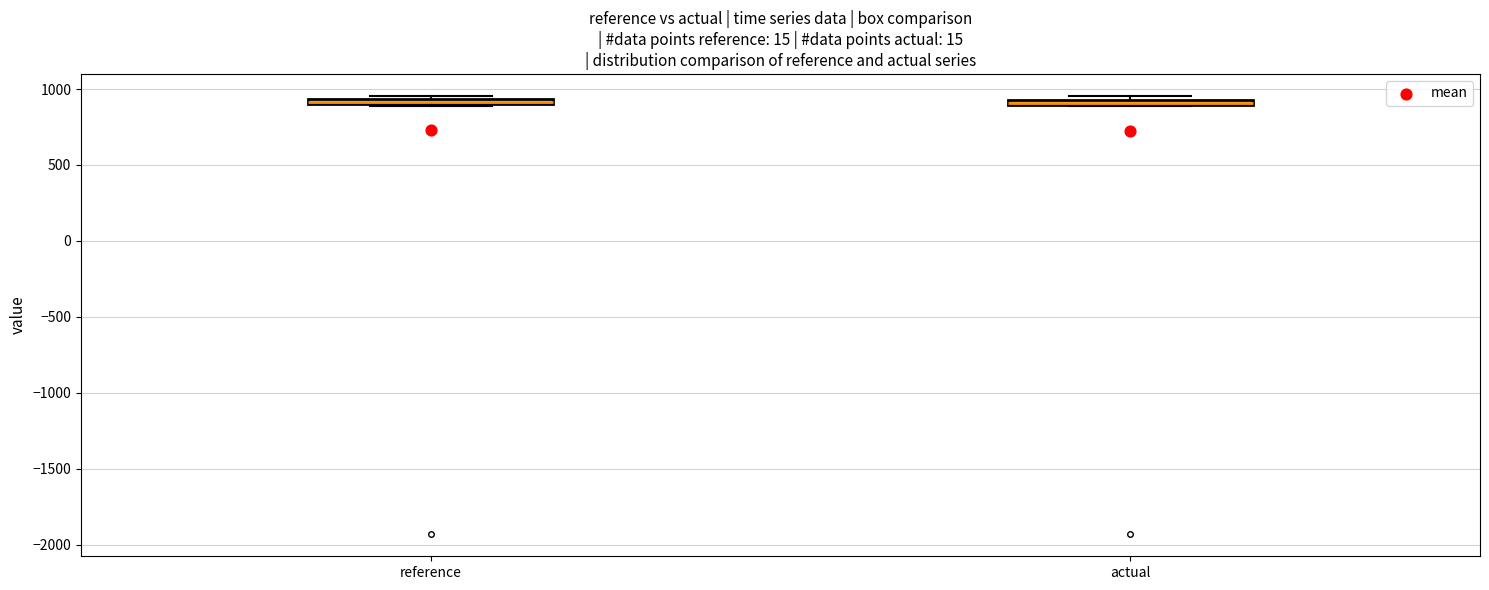

Where is the lower edge of the box for reference on the y-axis? The values are not printed on the chart, so give them approximately, as read against the axis.

900